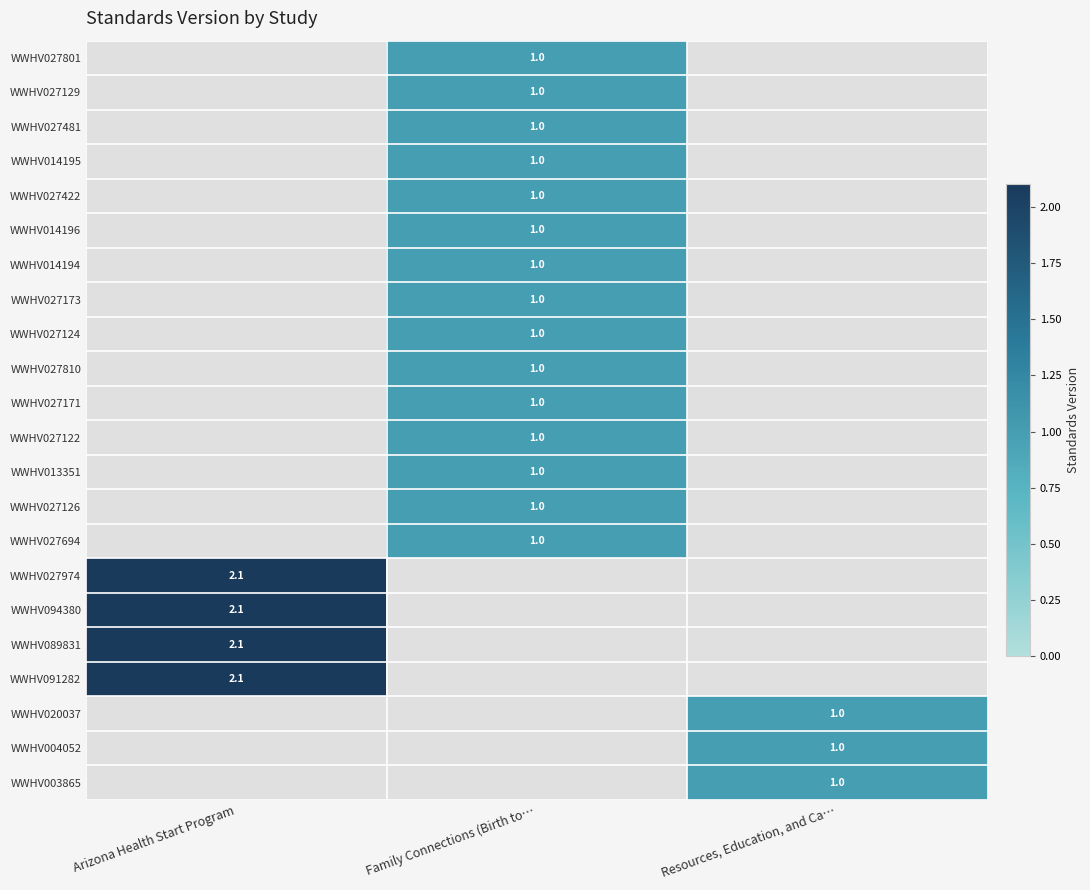

Is it true that WWHV027171 equals 1.0 at Family Connections (Birth to…?

True